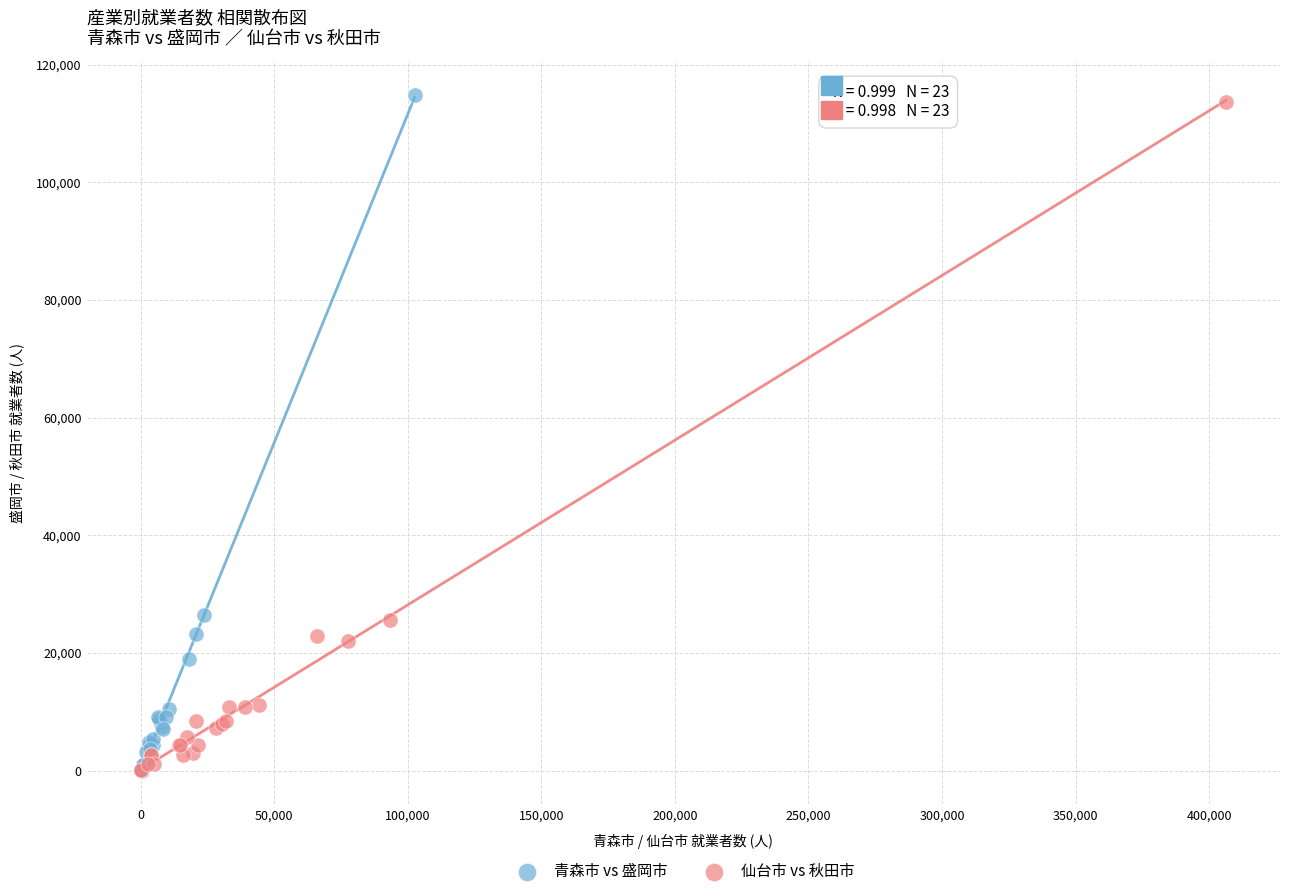

What are all the series names shown in the legend?

青森市 vs 盛岡市, 仙台市 vs 秋田市